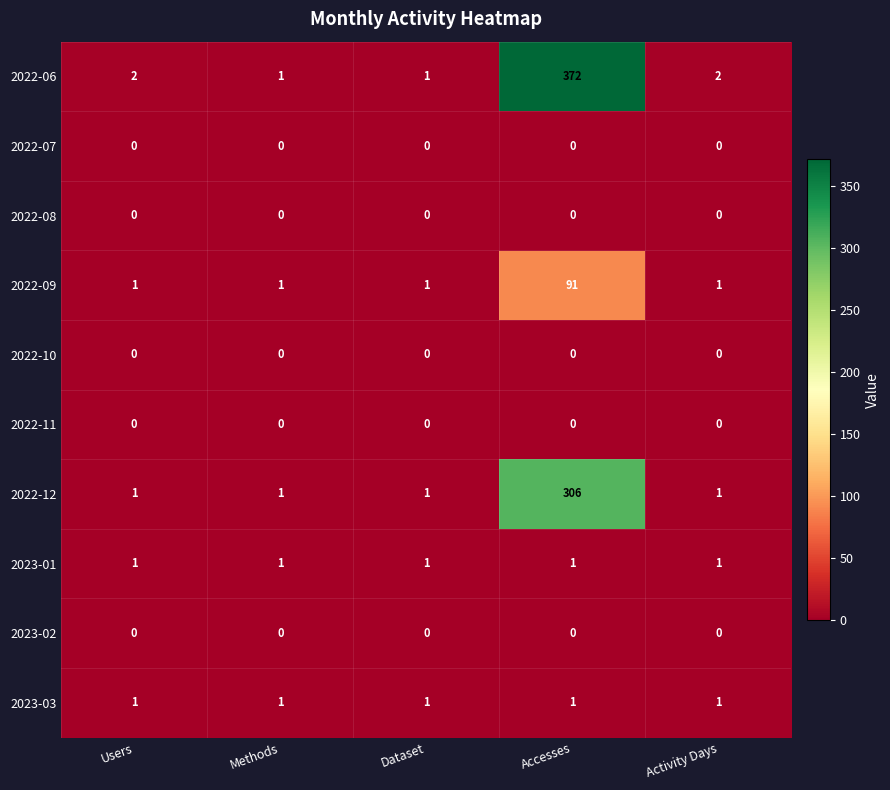

At how many categories does at least one series exceed 176?

1